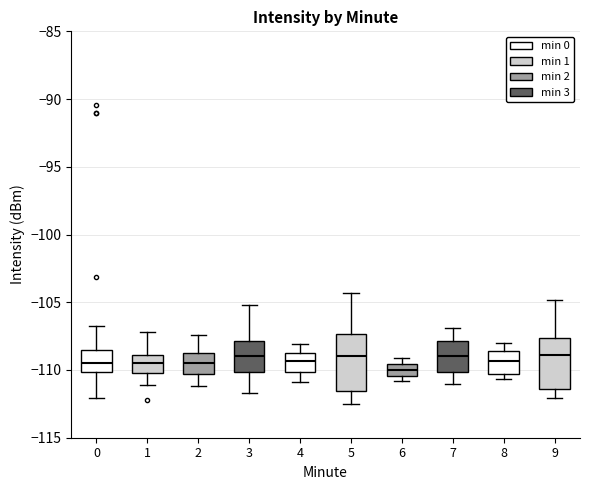

Reading left to right, read every box against the y-axis: the position of its median line, the range the box covers, and the ends of its whiskers. The values are not printed on the chart, so give them approximately, as read against the axis.

0: median -109.5, box -110.0 to -108.5, whiskers -112.0 to -107.0
1: median -109.5, box -110.0 to -109.0, whiskers -111.0 to -107.0
2: median -109.5, box -110.5 to -108.5, whiskers -111.0 to -107.5
3: median -109.0, box -110.0 to -108.0, whiskers -111.5 to -105.0
4: median -109.5, box -110.0 to -108.5, whiskers -111.0 to -108.0
5: median -109.0, box -111.5 to -107.5, whiskers -112.5 to -104.5
6: median -110.0, box -110.5 to -109.5, whiskers -111.0 to -109.0
7: median -109.0, box -110.0 to -108.0, whiskers -111.0 to -107.0
8: median -109.5, box -110.5 to -108.5, whiskers -110.5 (just below the box's lower edge) to -108.0
9: median -109.0, box -111.5 to -107.5, whiskers -112.0 to -105.0